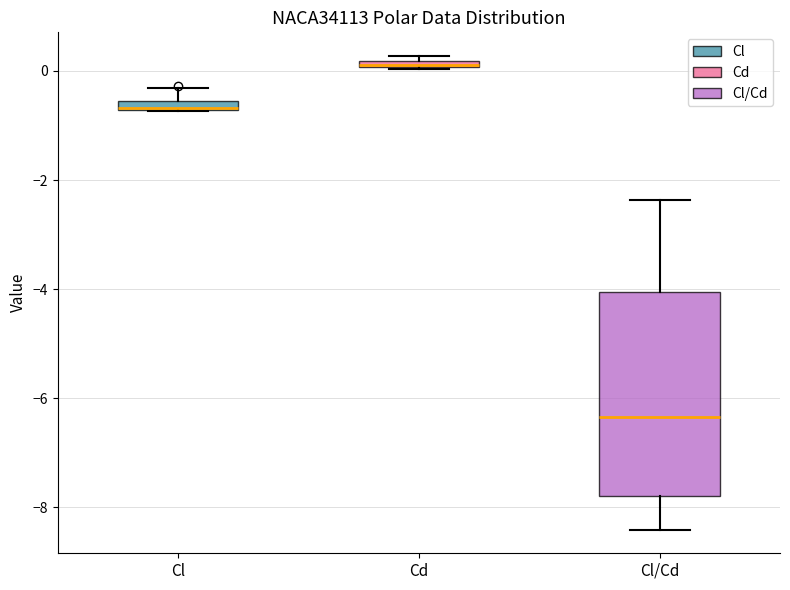

Which box's median line is the lowest?

Cl/Cd